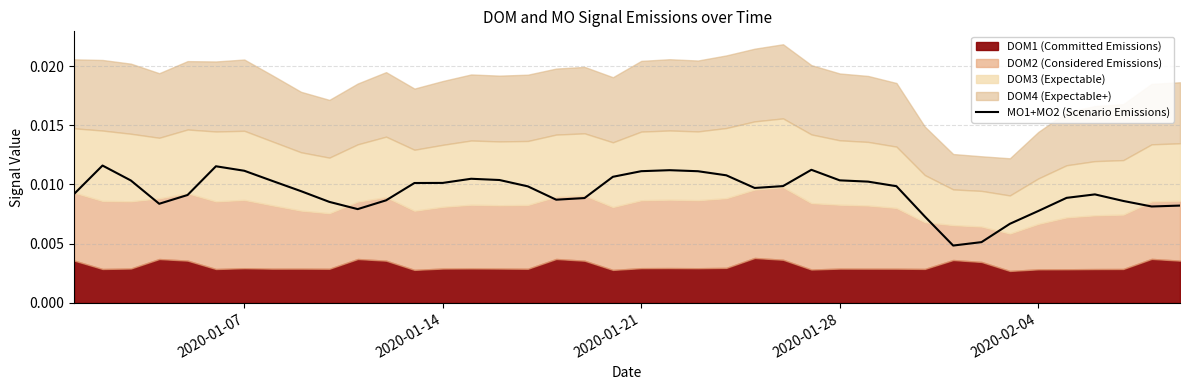

True or false: the data shows 0.0 at 2020-01-28.

True